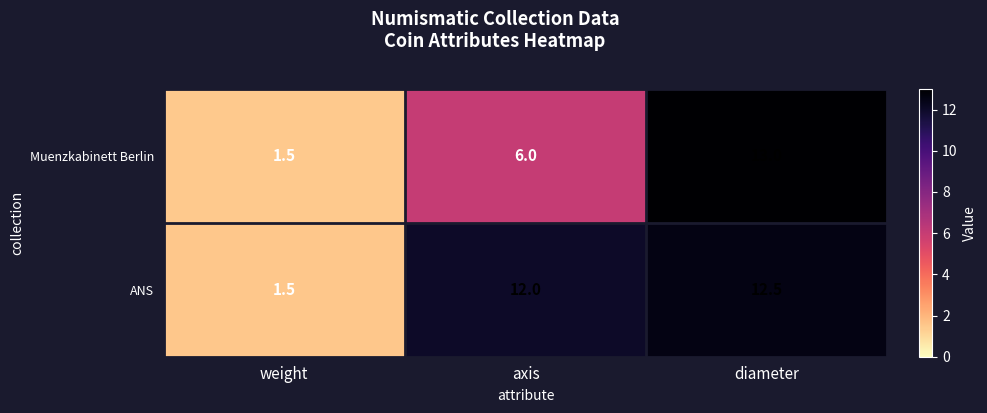

What is the total value across all series at diameter?

25.5